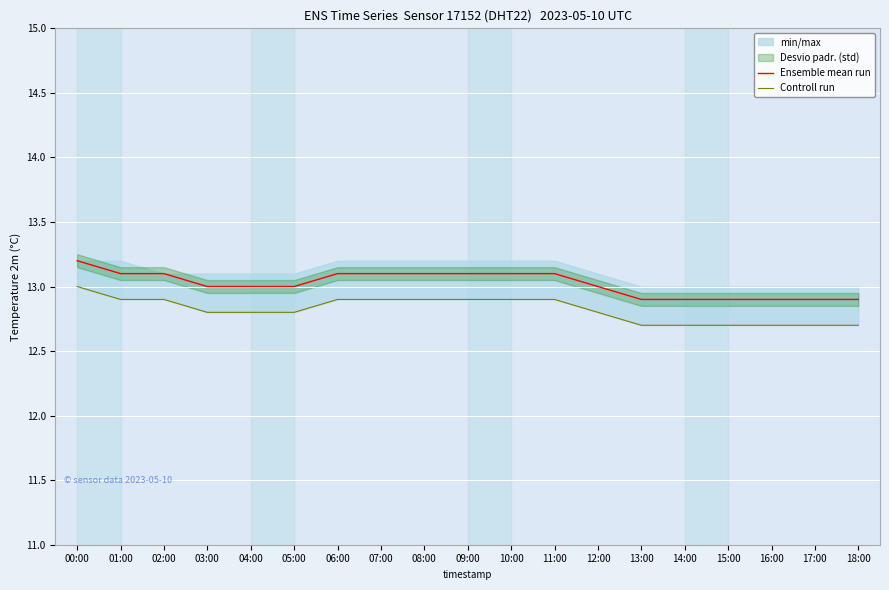

At 00:00, list the series in order from largest to smallest.

Ensemble mean run, Controll run